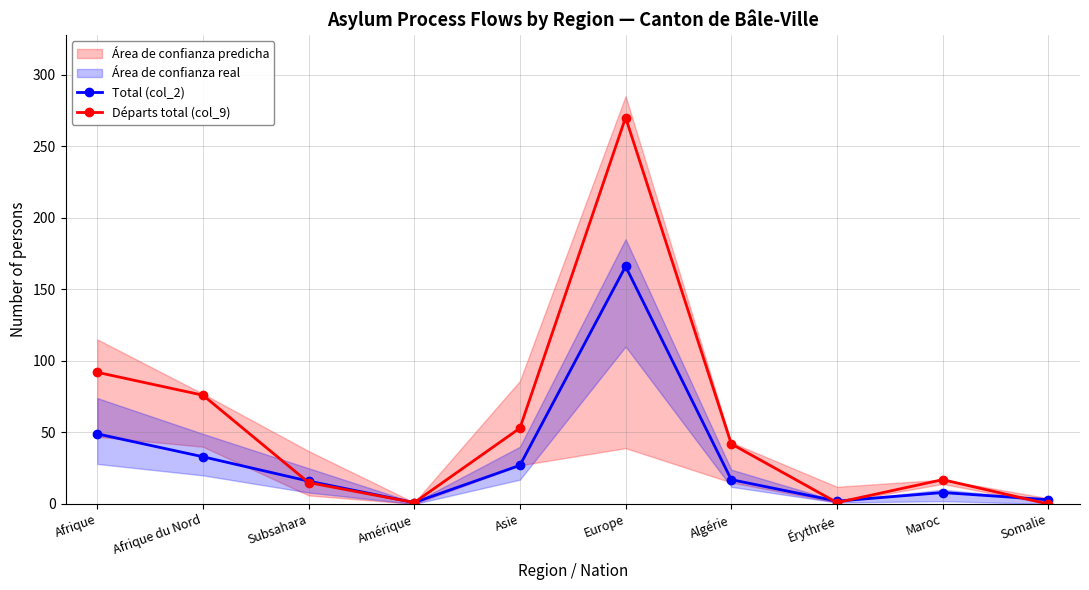

How many times do Total (col_2) and Départs total (col_9) cross each other?

4